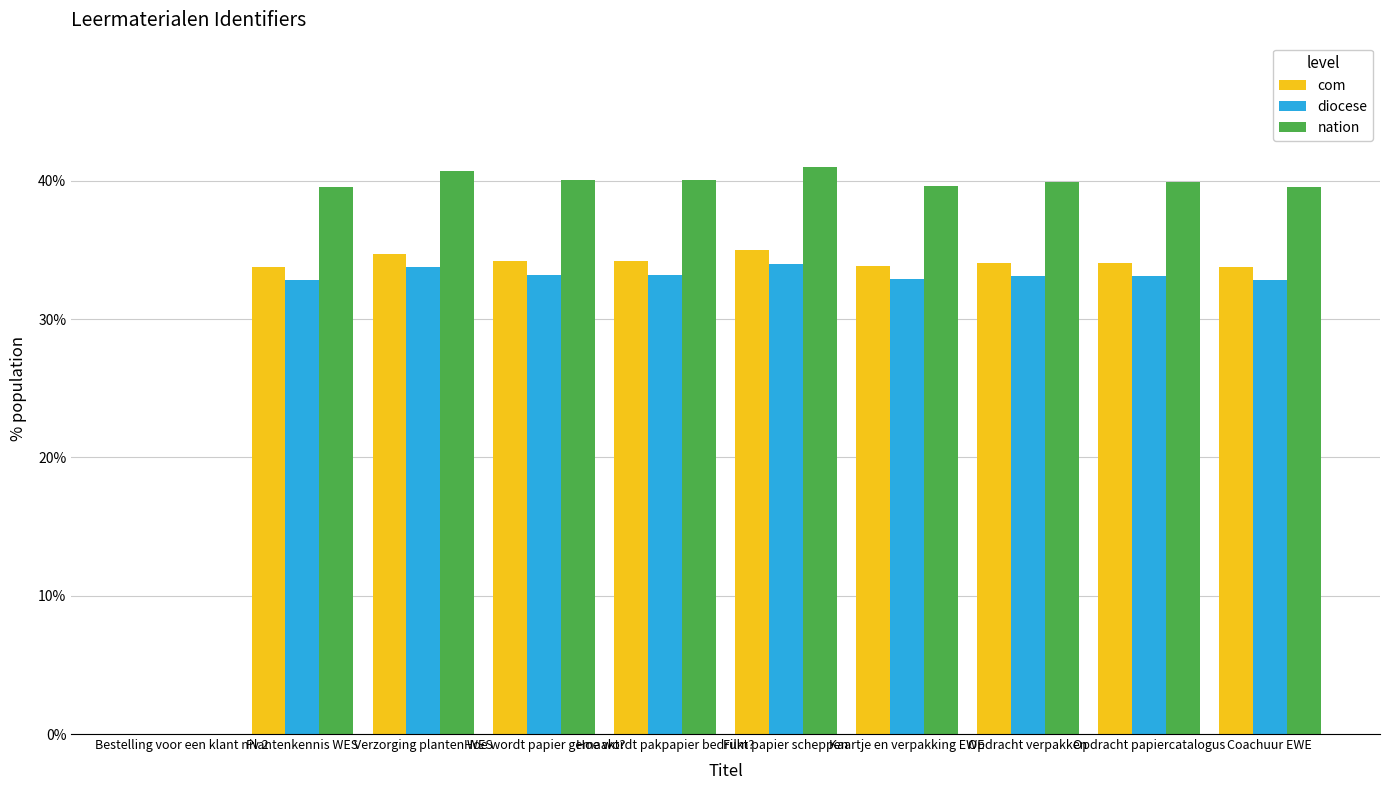

What are all the series names shown in the legend?

com, diocese, nation